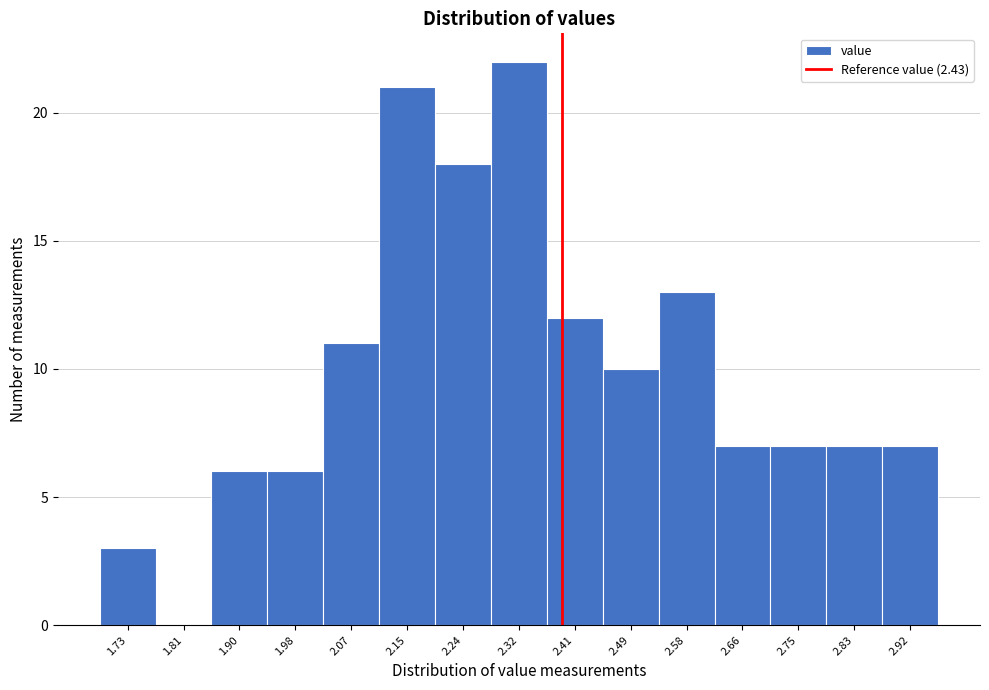

Reading left to right, extract all data points from this chart.

1.73=3	1.81=0	1.90=6	1.98=6	2.07=11	2.15=21	2.24=18	2.32=22	2.41=12	2.49=10	2.58=13	2.66=7	2.75=7	2.83=7	2.92=7